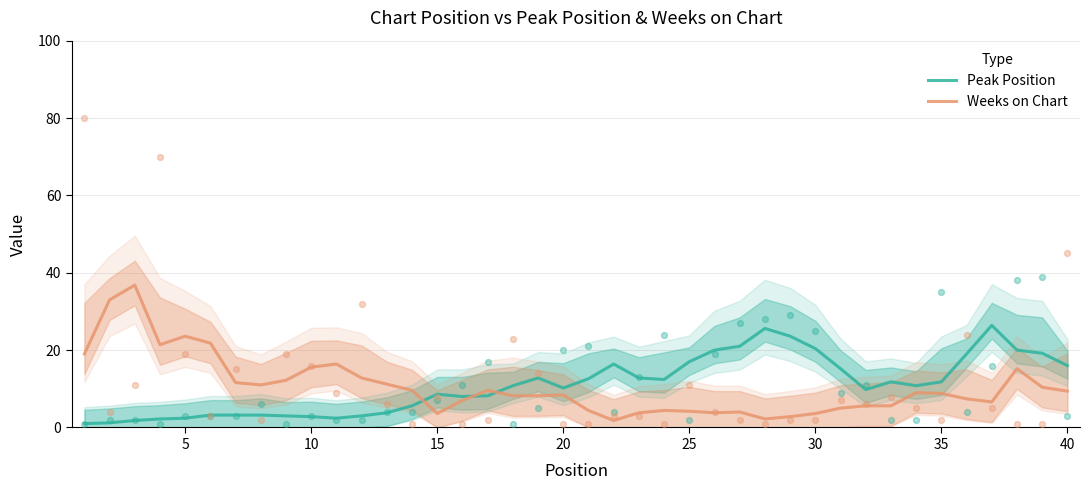

Which series reaches the maximum Y coordinate?

Weeks on Chart